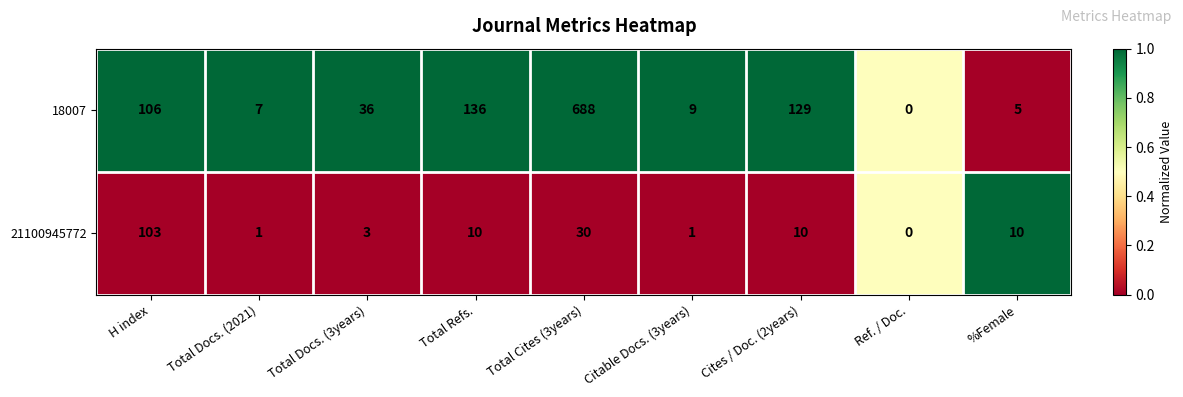

What is the total value across all series at Citable Docs. (3years)?

10